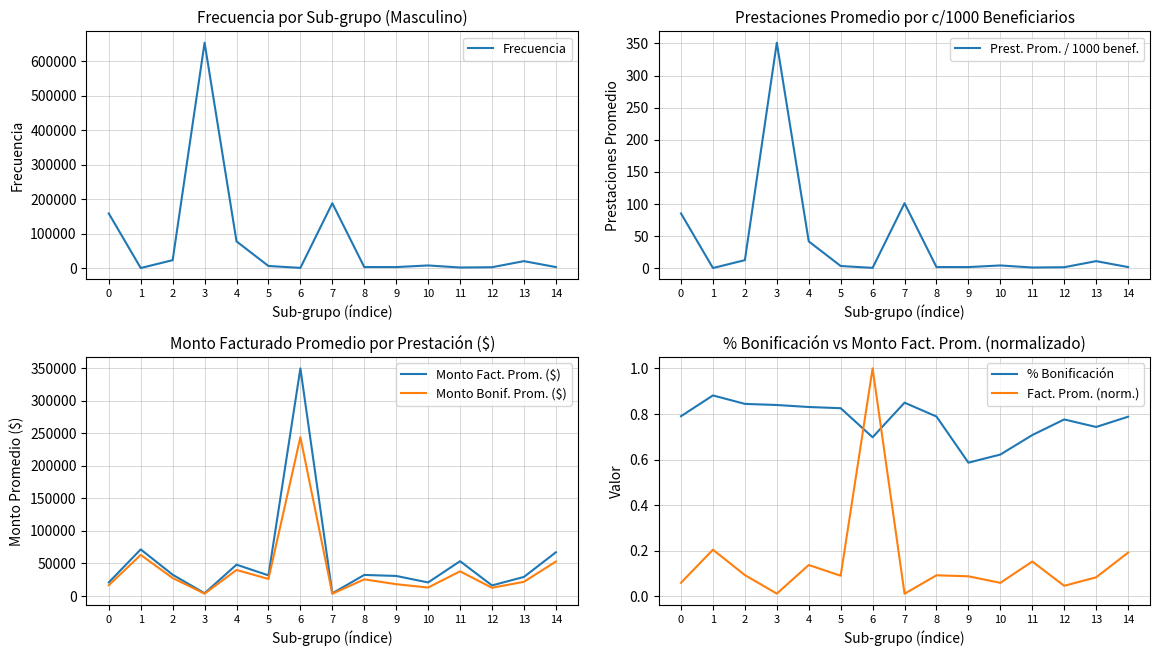

Which series has the widest spread of values?

Frecuencia